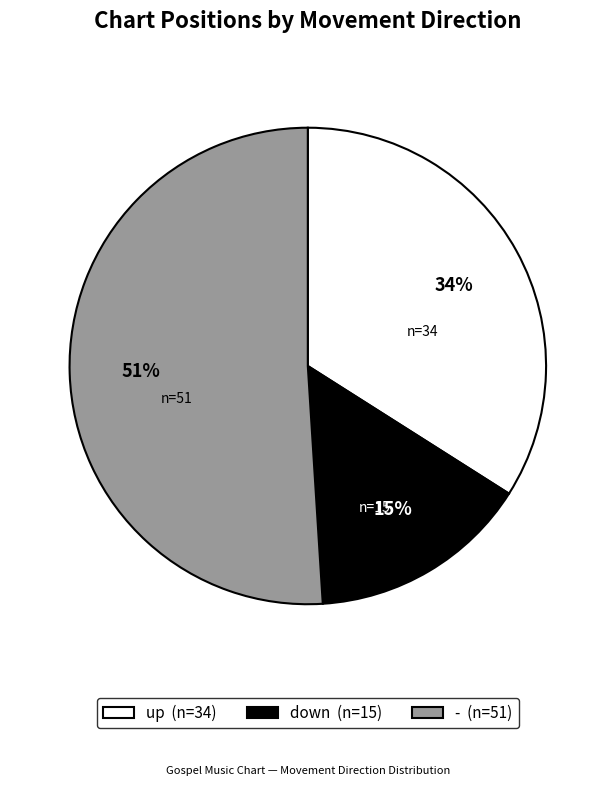

Which has a higher value, - or up?

-